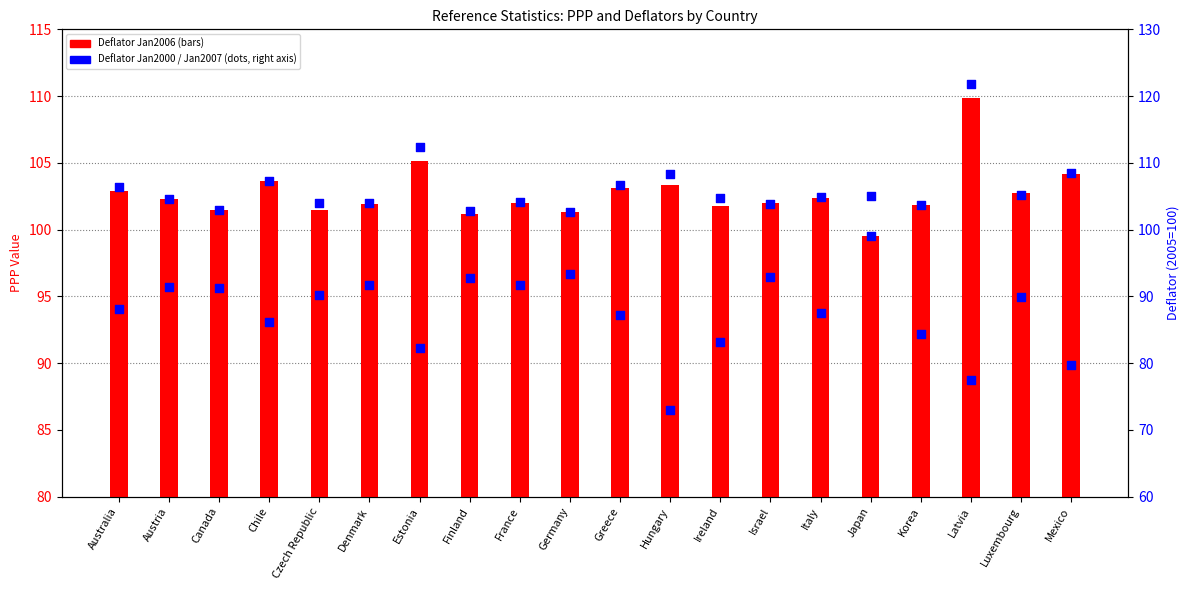

Which series has the largest total across all categories?

Deflator Jan2007 (right)